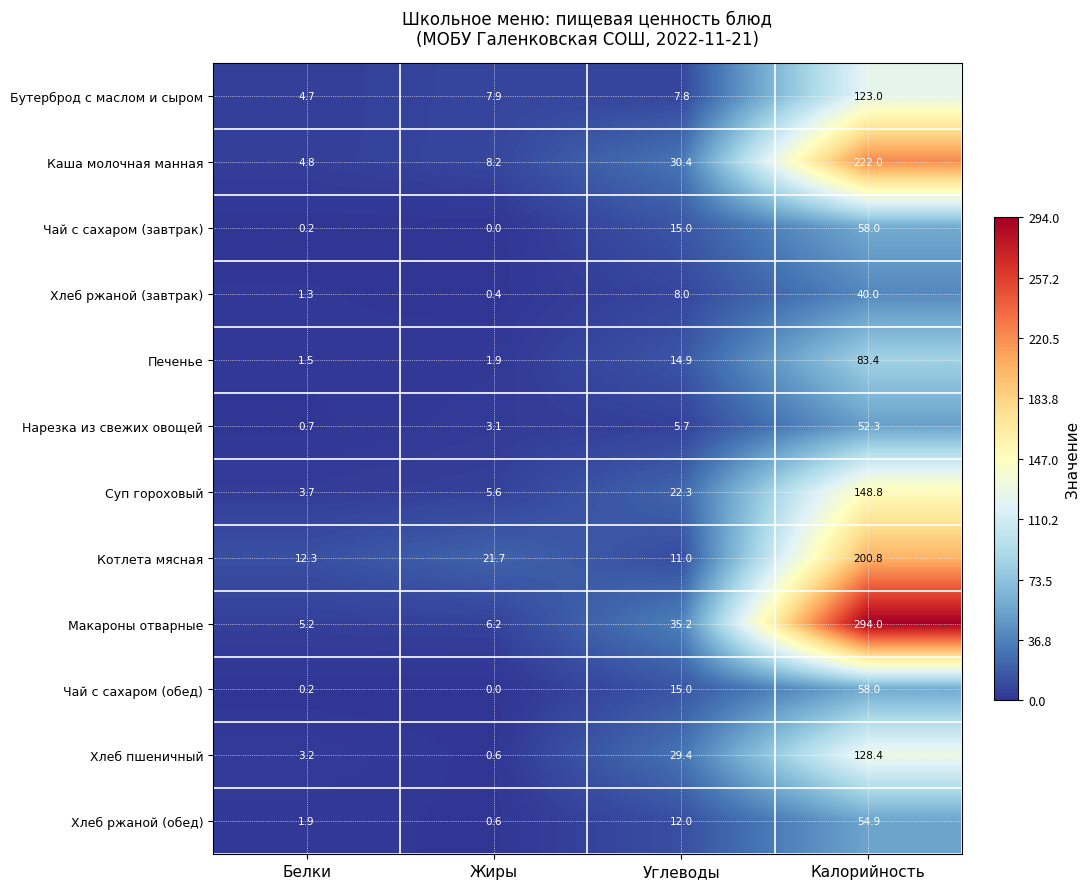

What is the sum of the Макароны отварные values at Жиры and Белки?

11.4